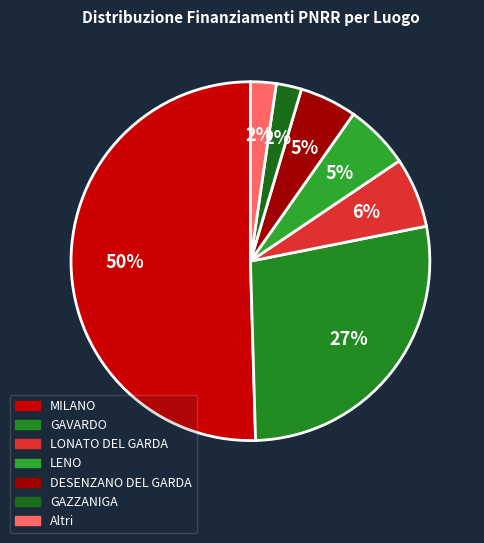

The GAVARDO slice represents 4% of the pie. True or false?

False